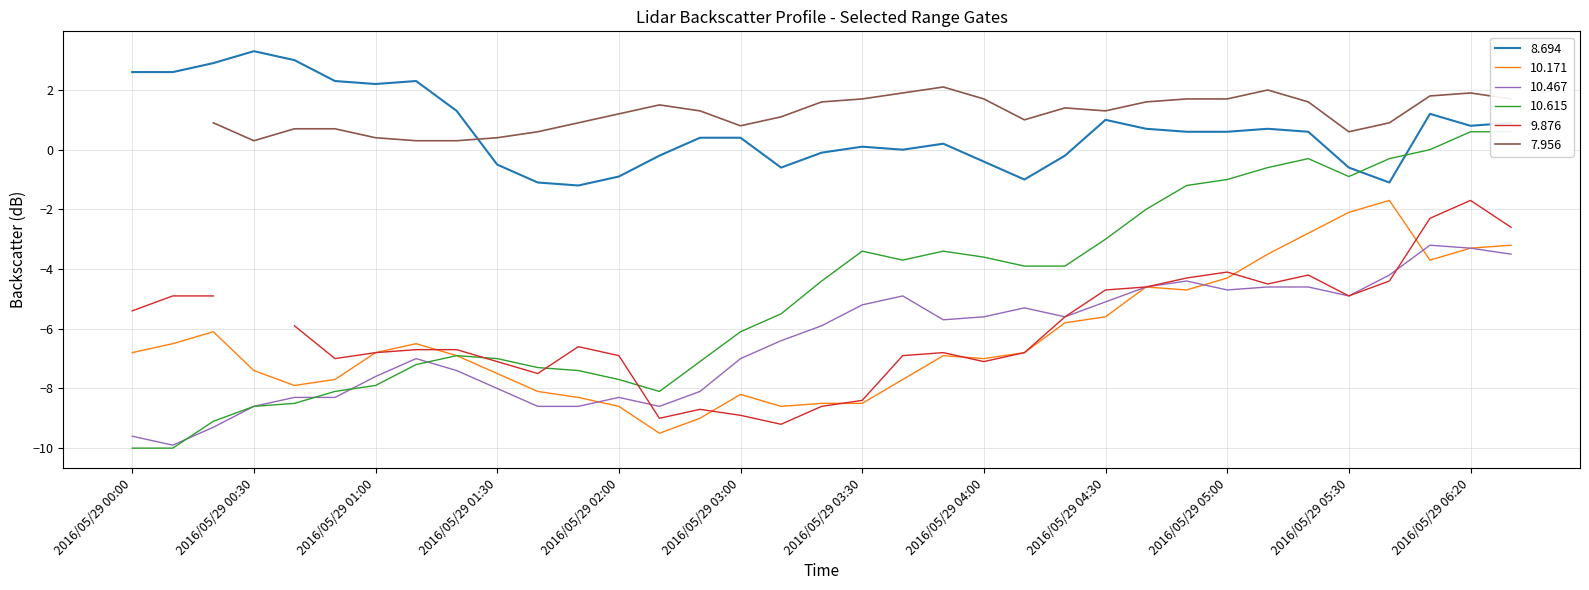

What is the label of the 28th point from the right?

2016/05/29 01:10